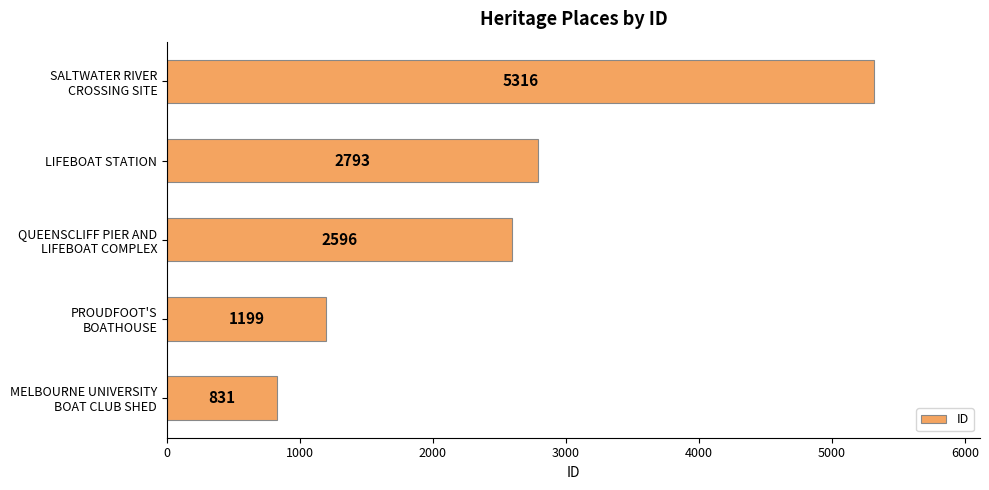

What is the maximum value shown in the chart?

5316